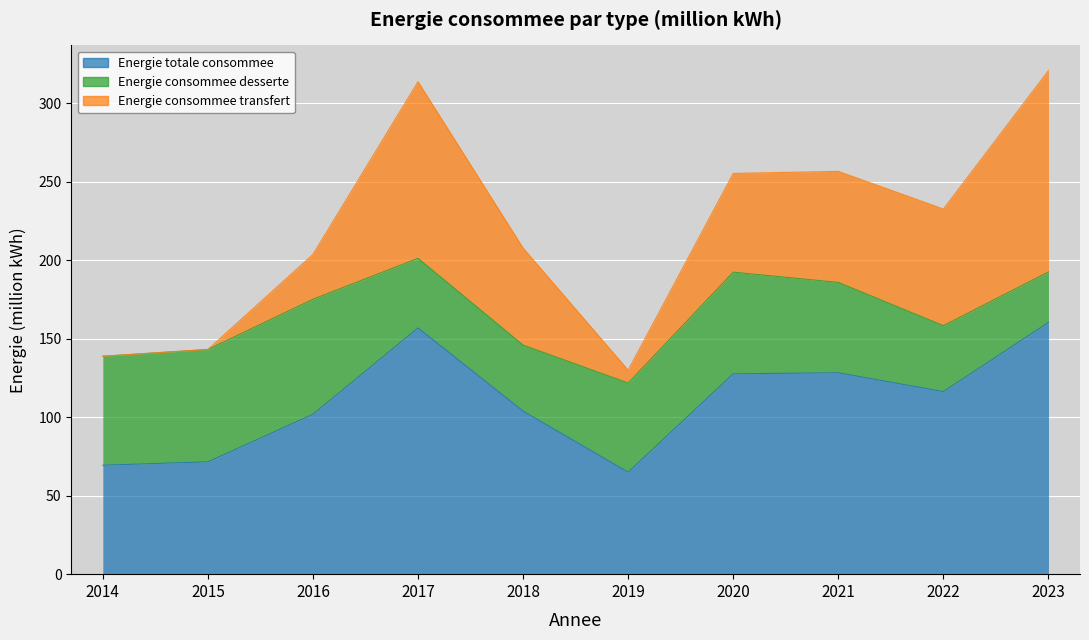

How many distinct data groups are displayed?

3